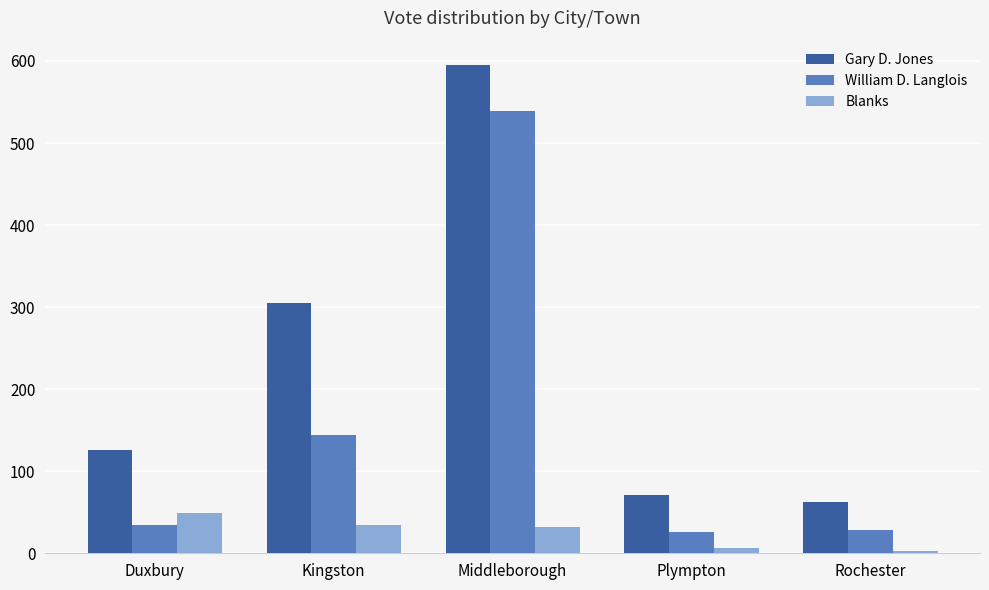

What is the difference between the highest and lowest values at Plympton?

65